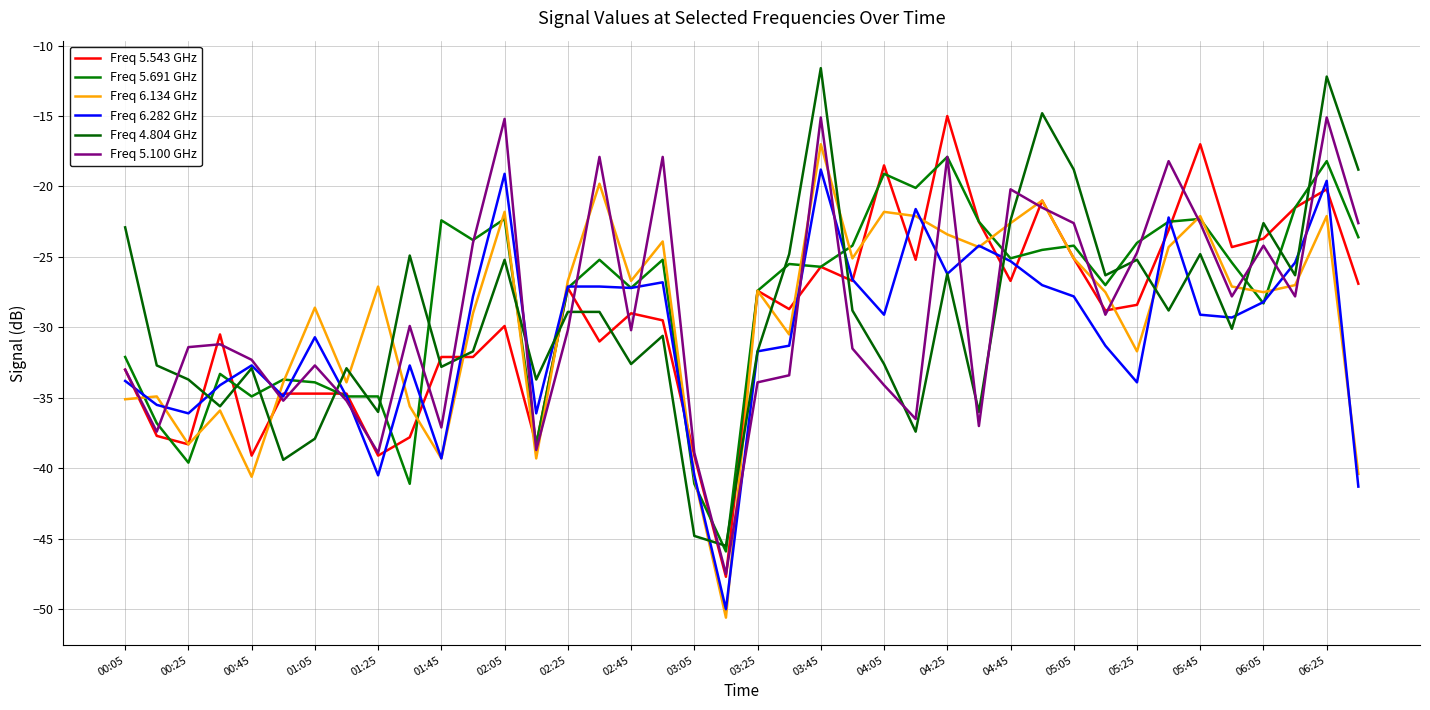

How many values in the Freq 4.804 GHz series are below -28?

24